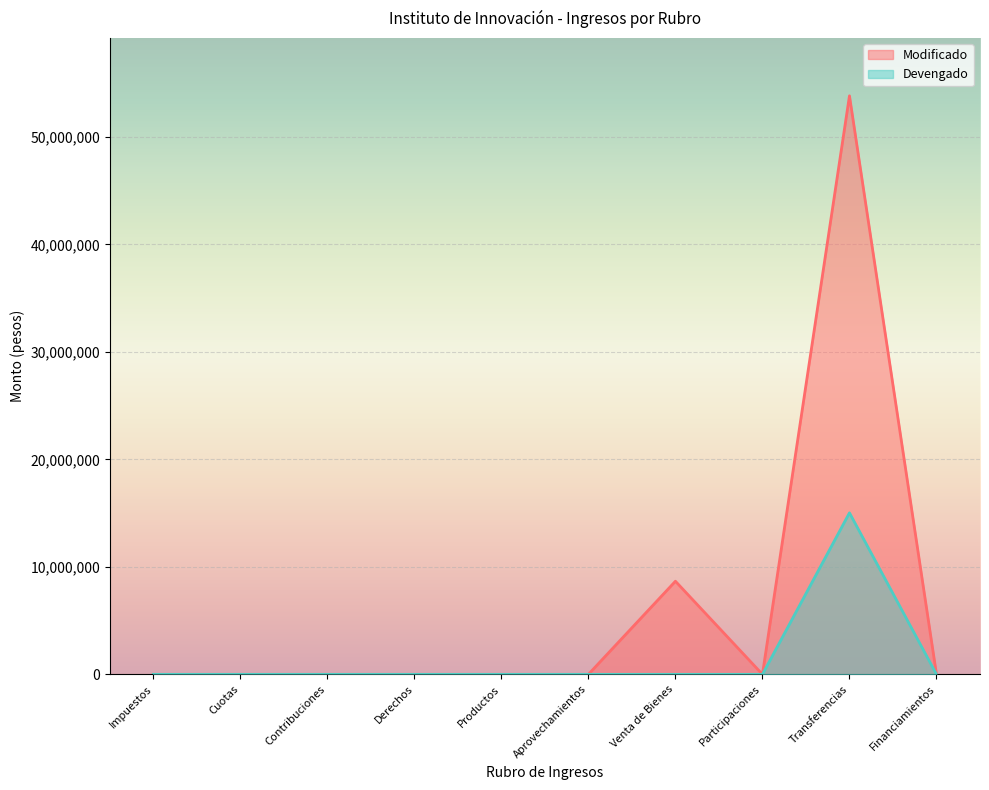

List the series in order of their peak value, lowest first.

Devengado, Modificado